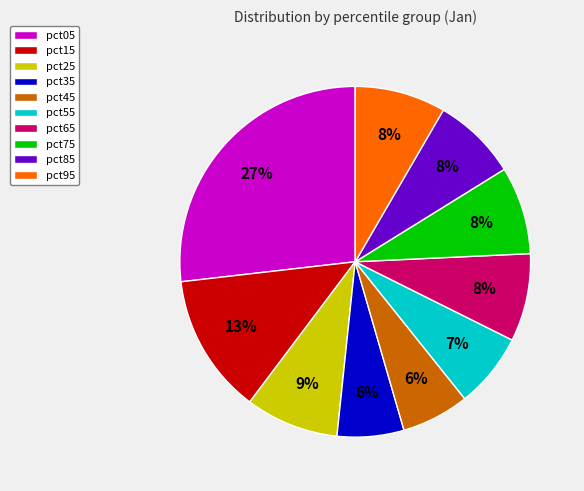

To the nearest percent, what percentage of the pie is pct95?

8%